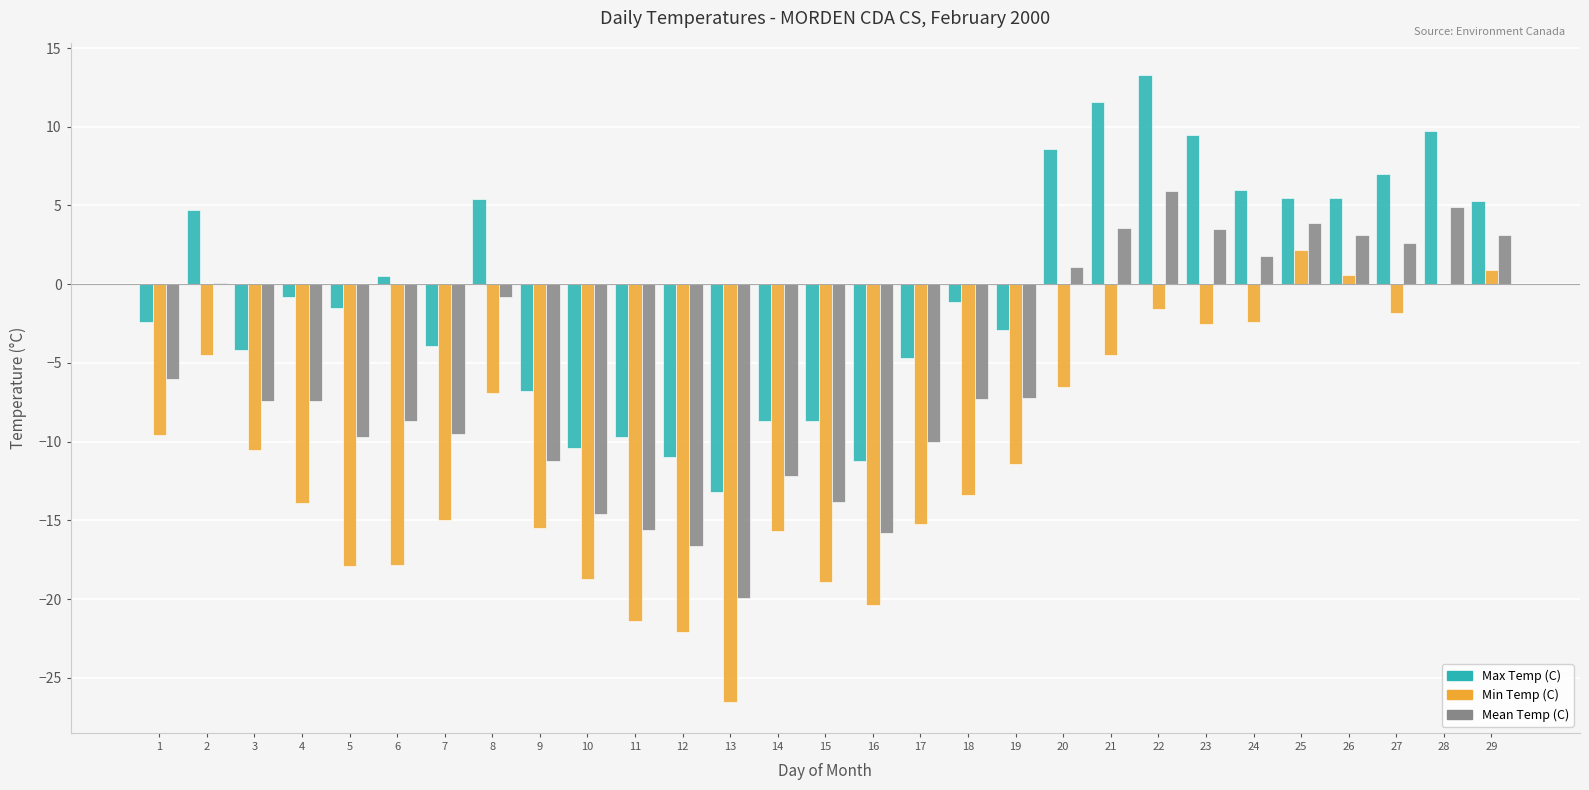

Which category has the highest value across all series?

22